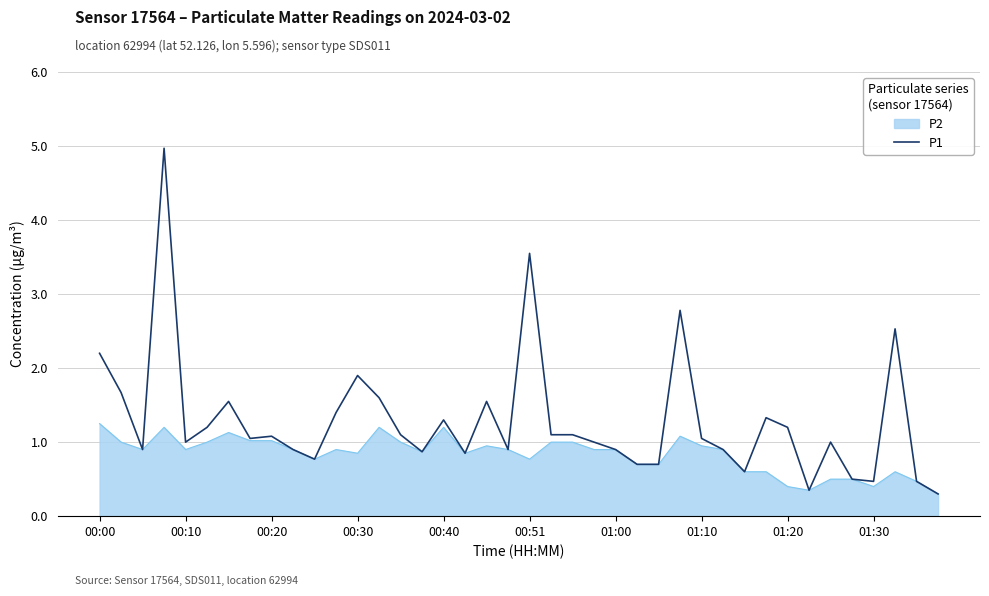

Which series has the largest range (max minus min)?

P1